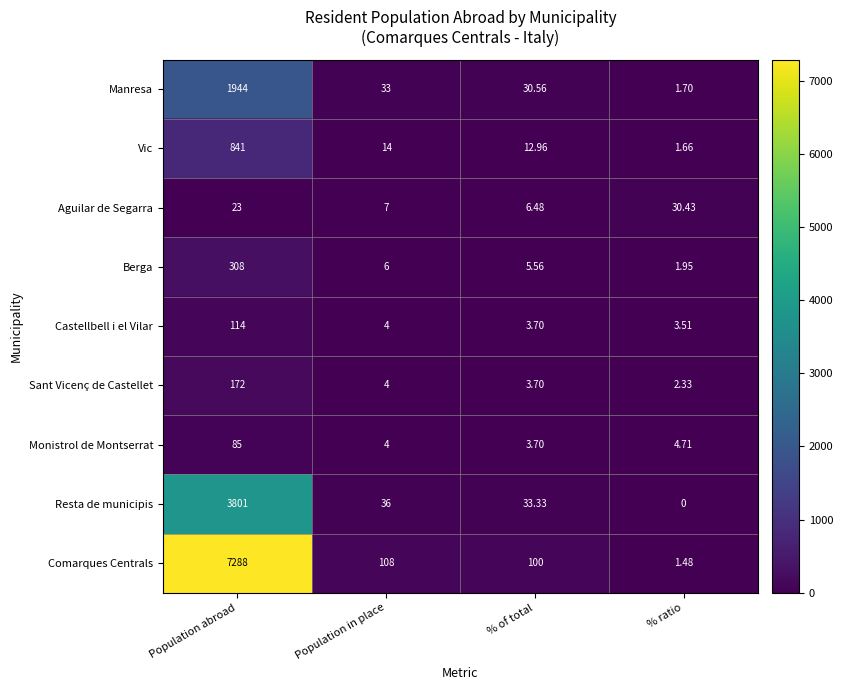

List the series in order of their peak value, lowest first.

Aguilar de Segarra, Monistrol de Montserrat, Castellbell i el Vilar, Sant Vicenç de Castellet, Berga, Vic, Manresa, Resta de municipis, Comarques Centrals